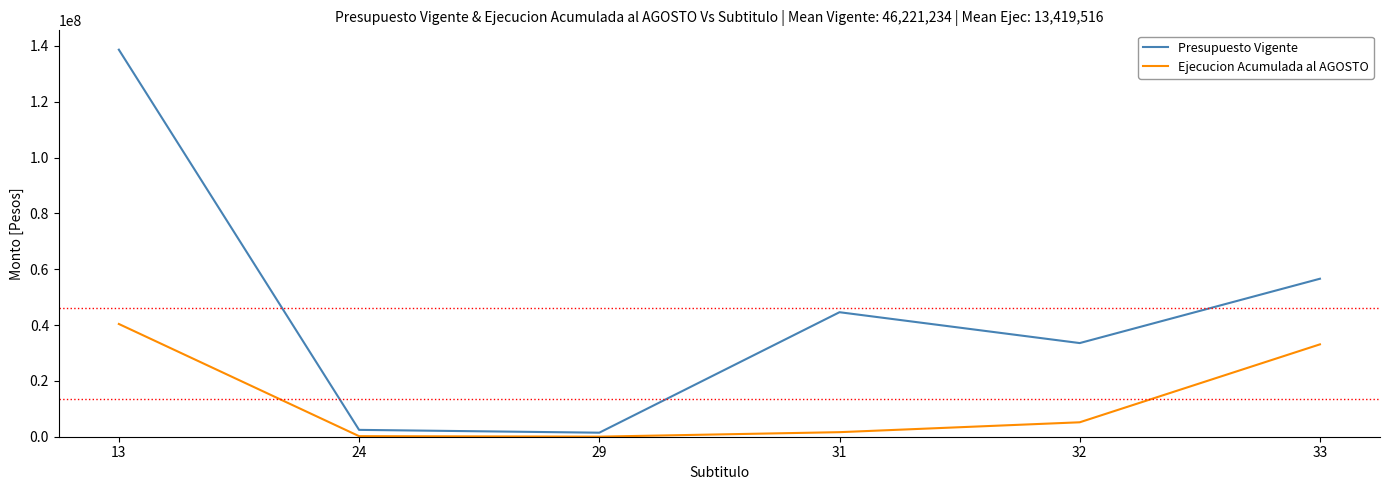

Which series has the widest spread of values?

Presupuesto Vigente